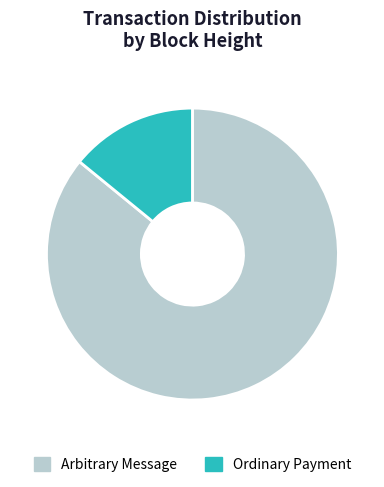

Between Ordinary Payment and Arbitrary Message, which is larger?

Arbitrary Message